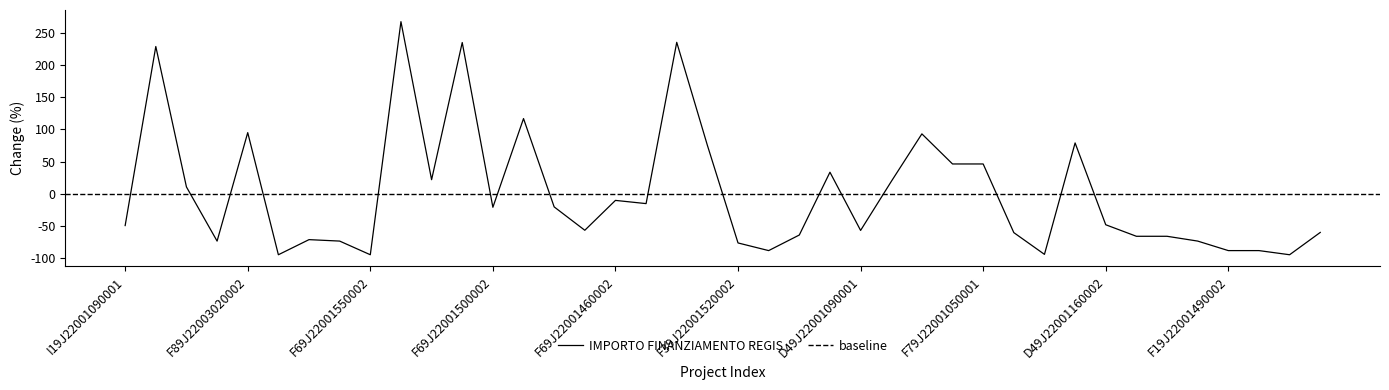

How many data points does each series have?

40